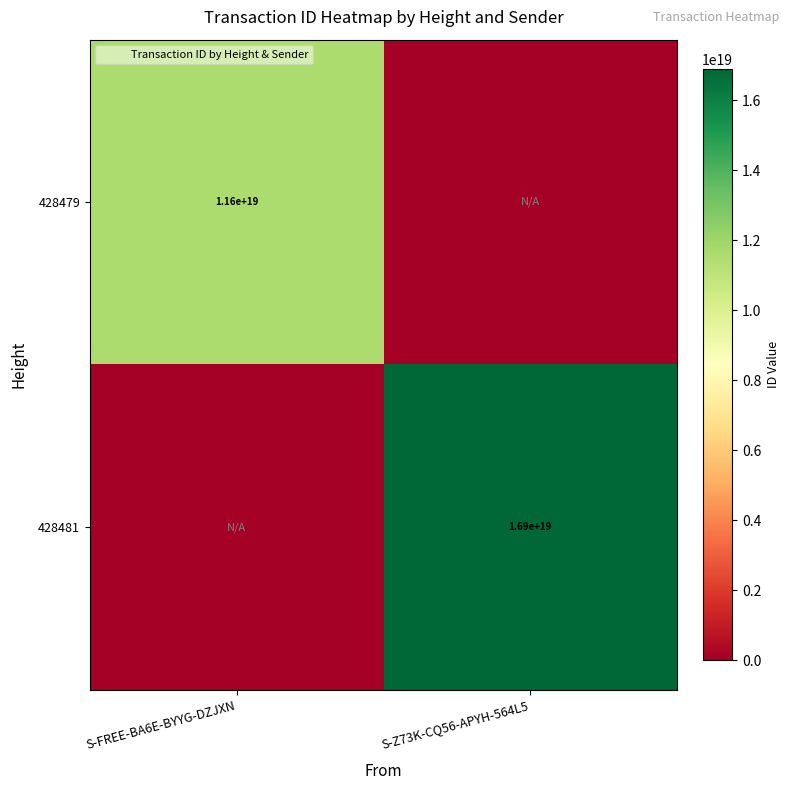

What is the average value of the 428481 series?

8440029621797449728